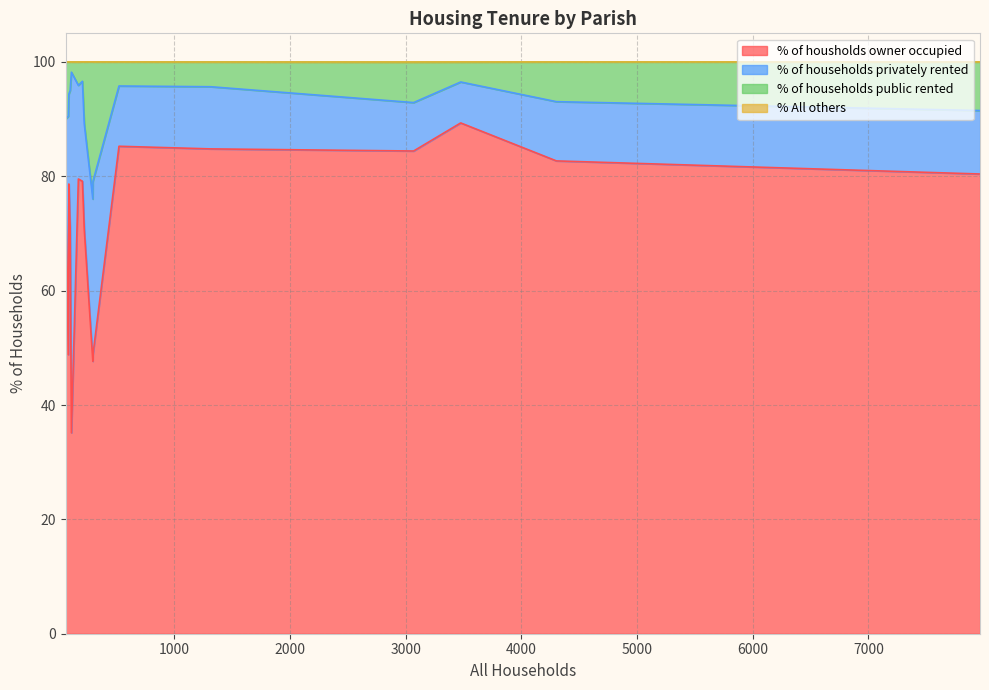

True or false: % of households public rented has a value of 13.2 at Ferndown Town.

False